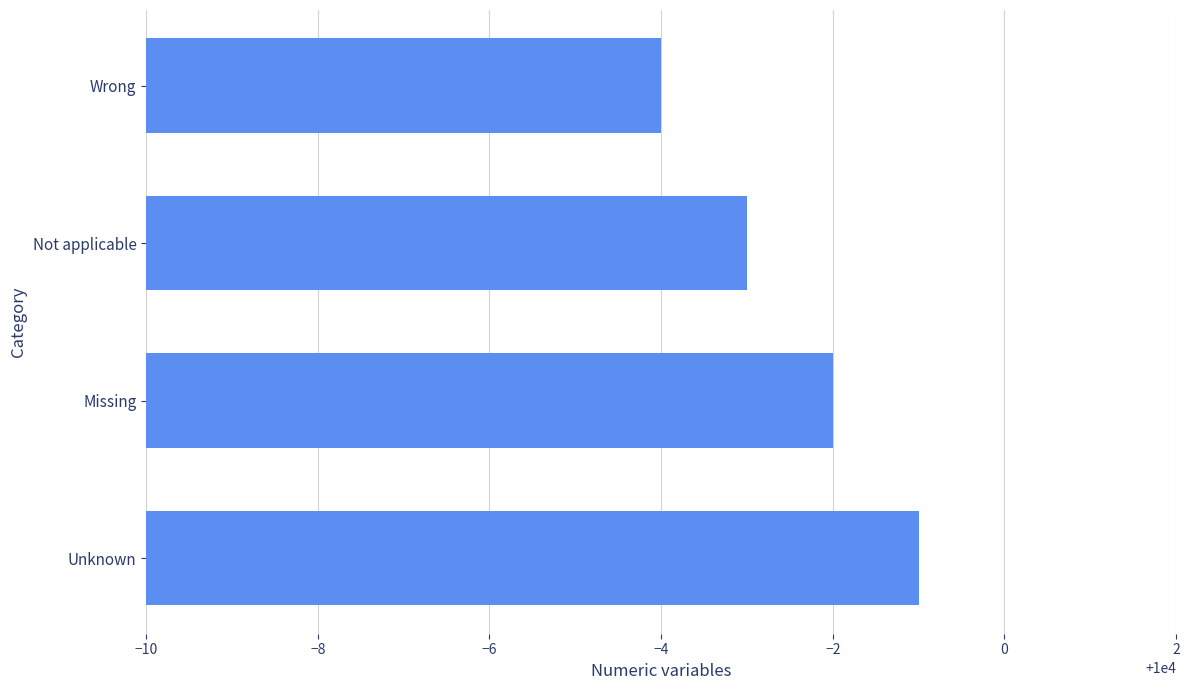

Rank the categories by value from highest to lowest.

Unknown, Missing, Not applicable, Wrong